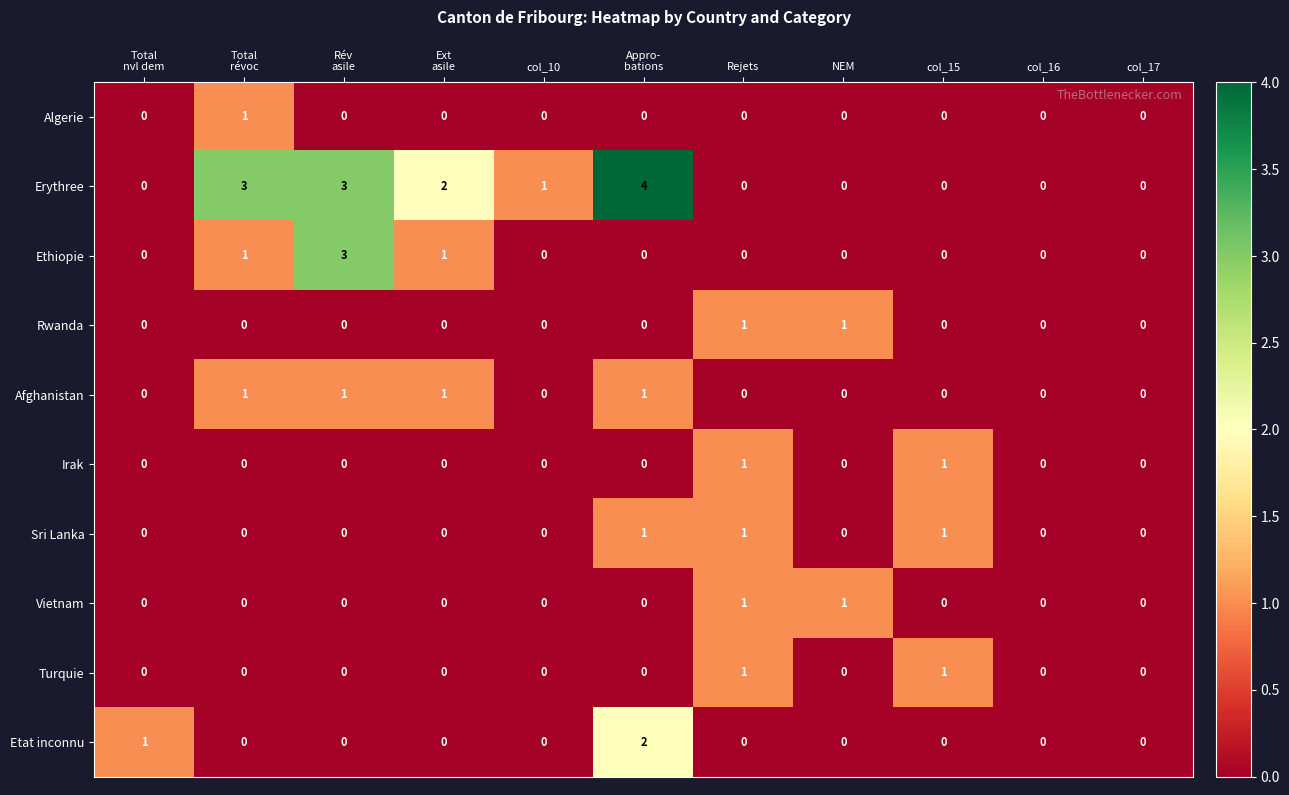

Between Ext
asile and col_16, which series saw the biggest shift?

Erythree